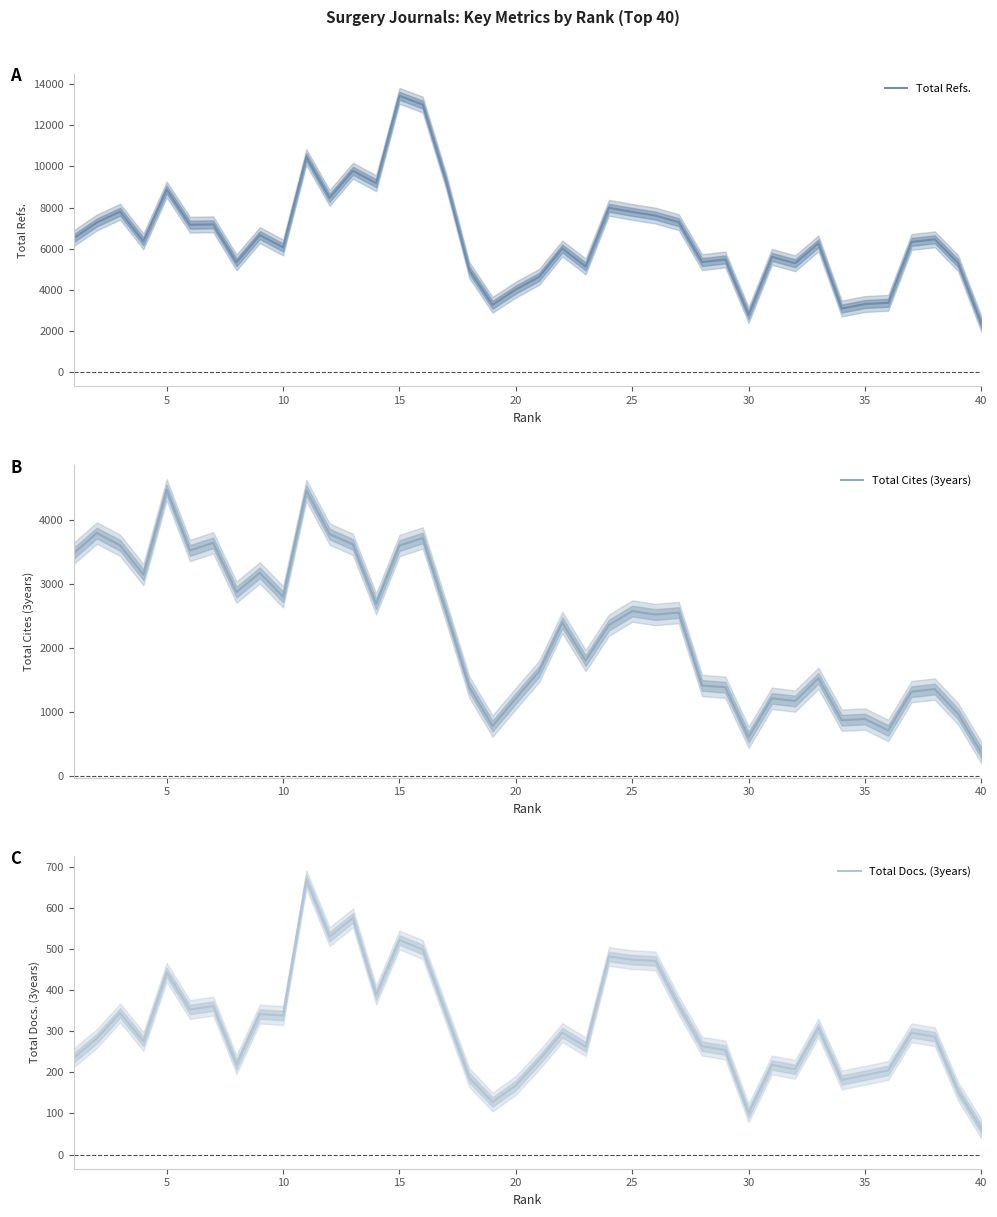

The value of Total Docs. (3years) at 20 is 277.1. True or false?

False